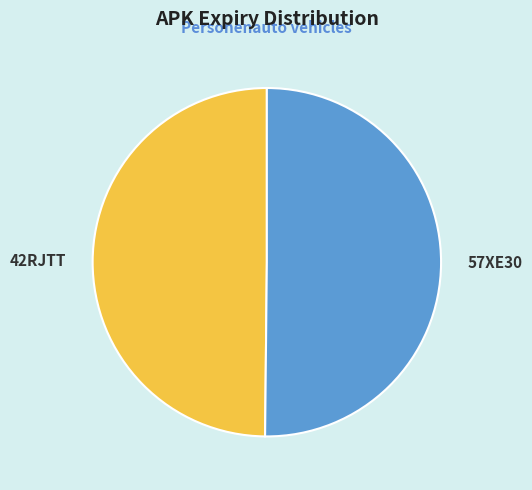

Combined, do 57XE30 and 42RJTT account for over 50%?

Yes